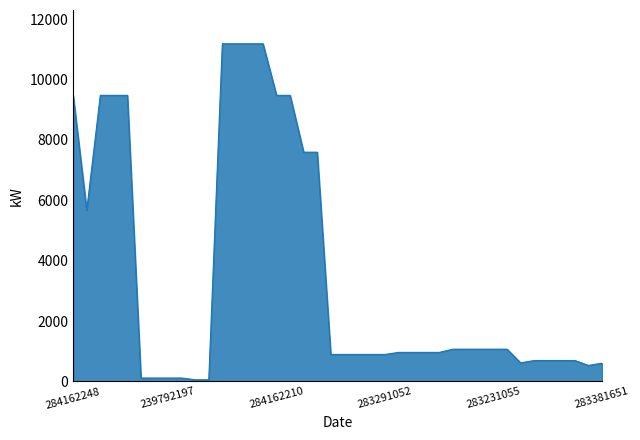

What is the difference between the maximum and minimum values?

11131.1